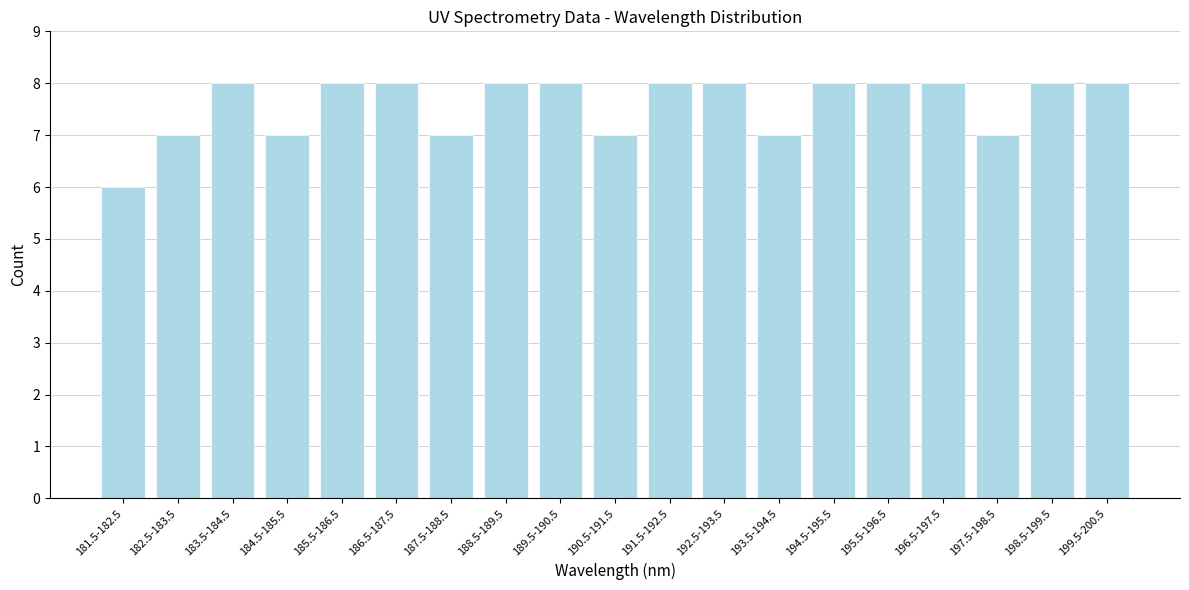

Reading right to left, transcribe all the data shown in this chart.

199.5-200.5=8	198.5-199.5=8	197.5-198.5=7	196.5-197.5=8	195.5-196.5=8	194.5-195.5=8	193.5-194.5=7	192.5-193.5=8	191.5-192.5=8	190.5-191.5=7	189.5-190.5=8	188.5-189.5=8	187.5-188.5=7	186.5-187.5=8	185.5-186.5=8	184.5-185.5=7	183.5-184.5=8	182.5-183.5=7	181.5-182.5=6